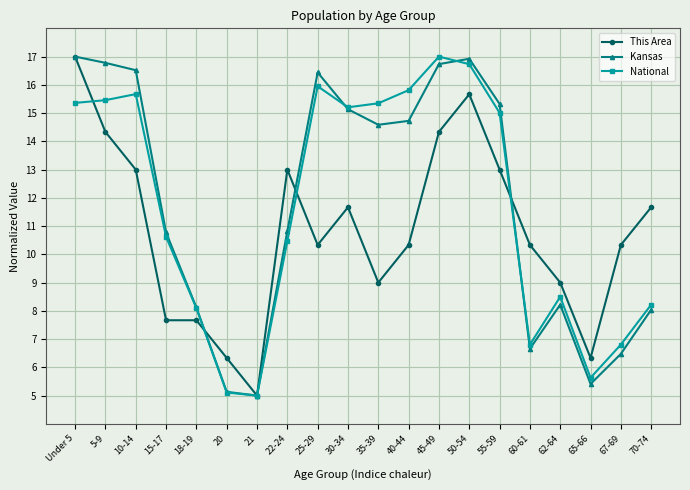

True or false: This Area and Kansas intersect in this chart.

True